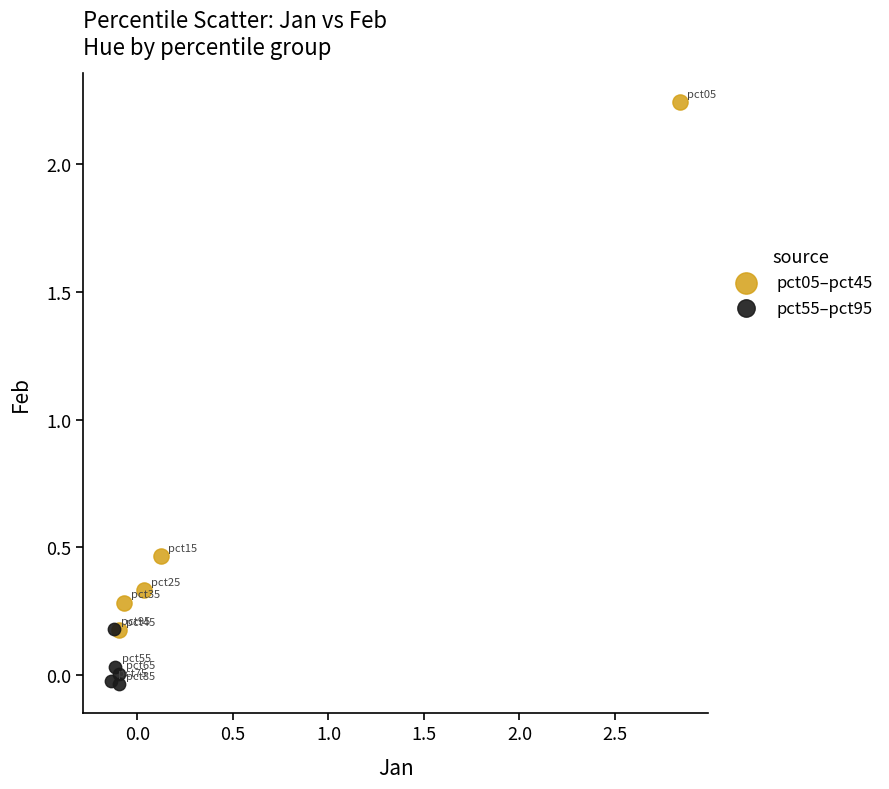

Which series reaches the minimum Y coordinate?

pct55–pct95